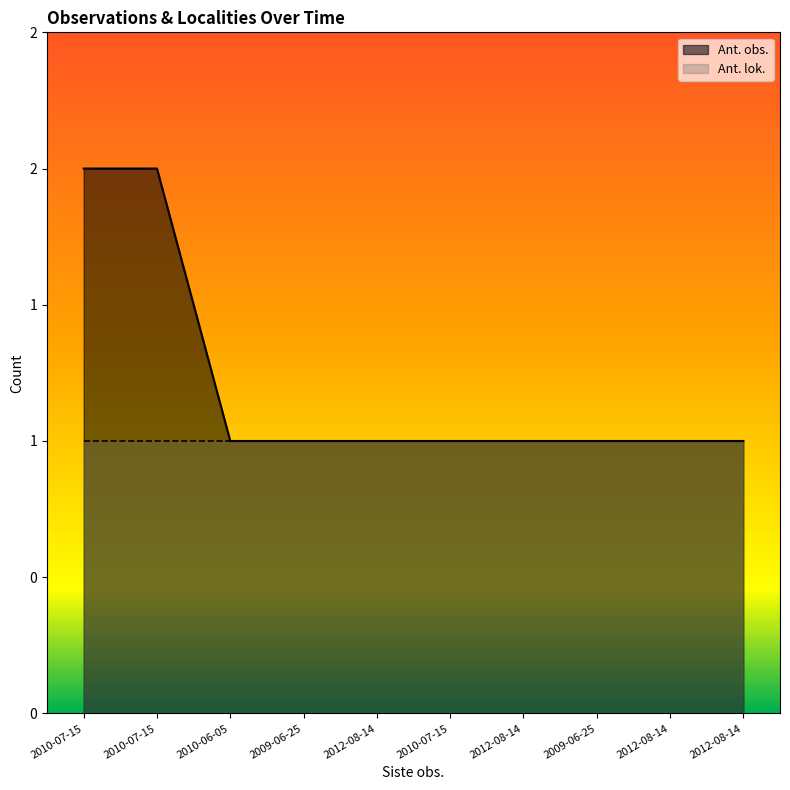

The value at 2012-08-14 is 1. True or false?

True